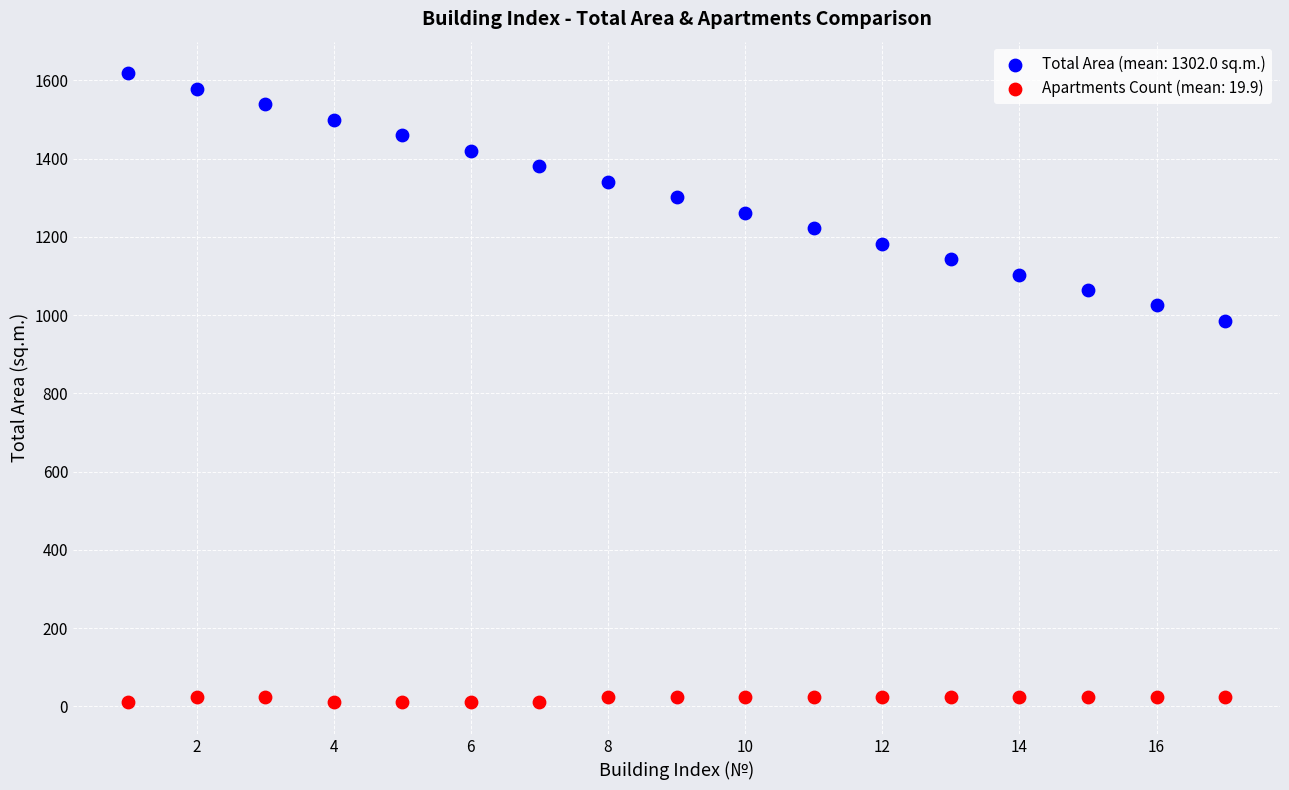

Across all series, what Y value is closest to 814?

985.2